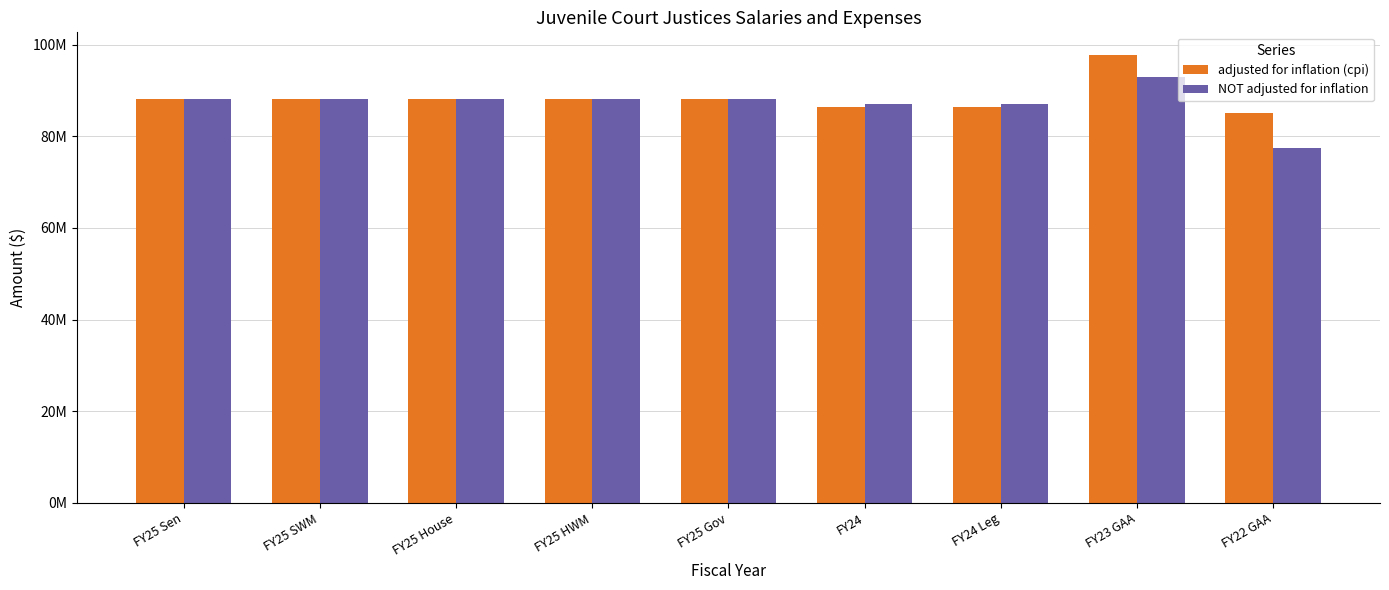

Does the chart contain any negative values?

No